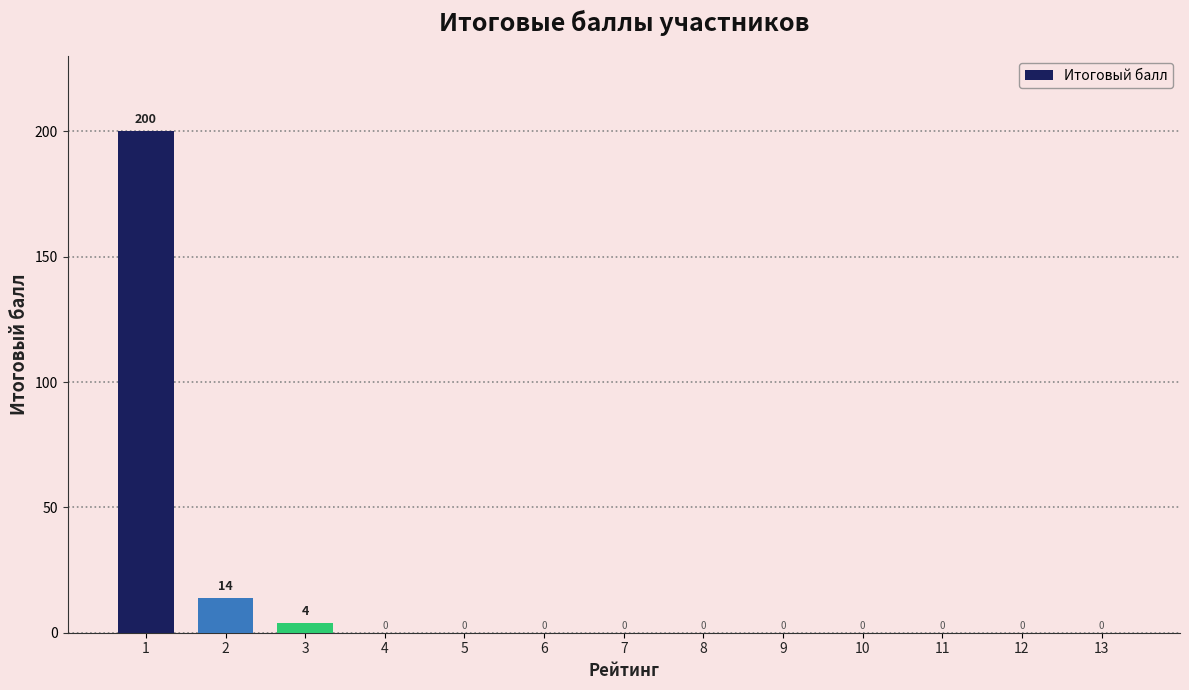

What is the average value?

17